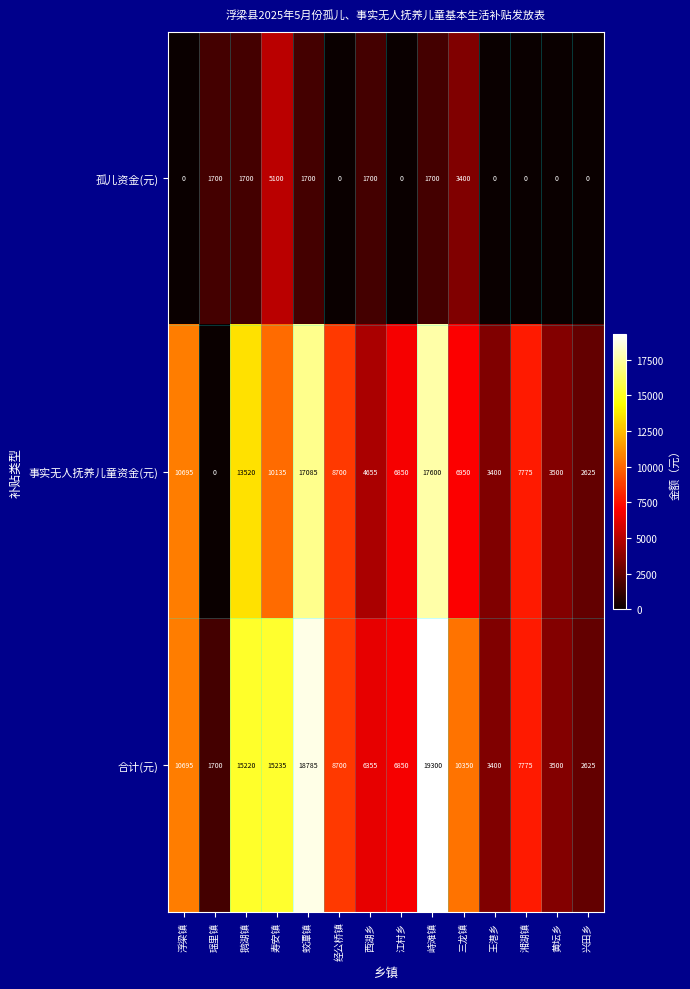

What is the spread (max minus min) of values at 西湖乡?

4655